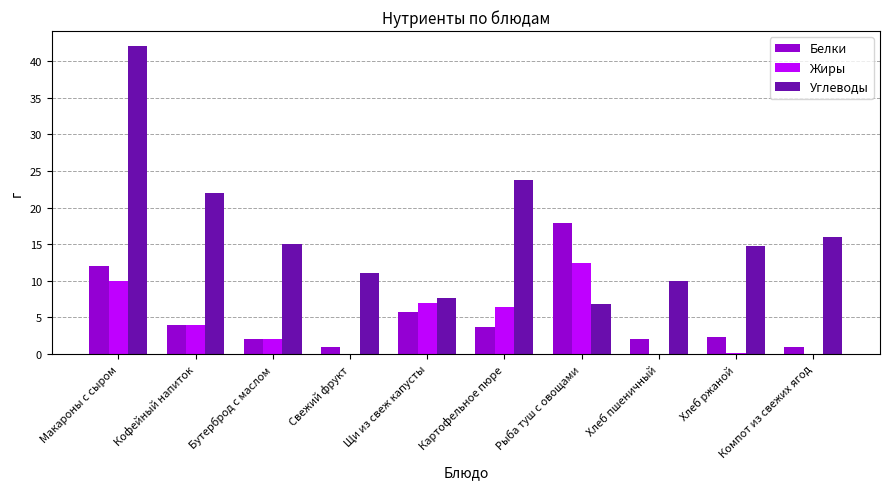

The value of Жиры at Хлеб пшеничный is 0.0. True or false?

True